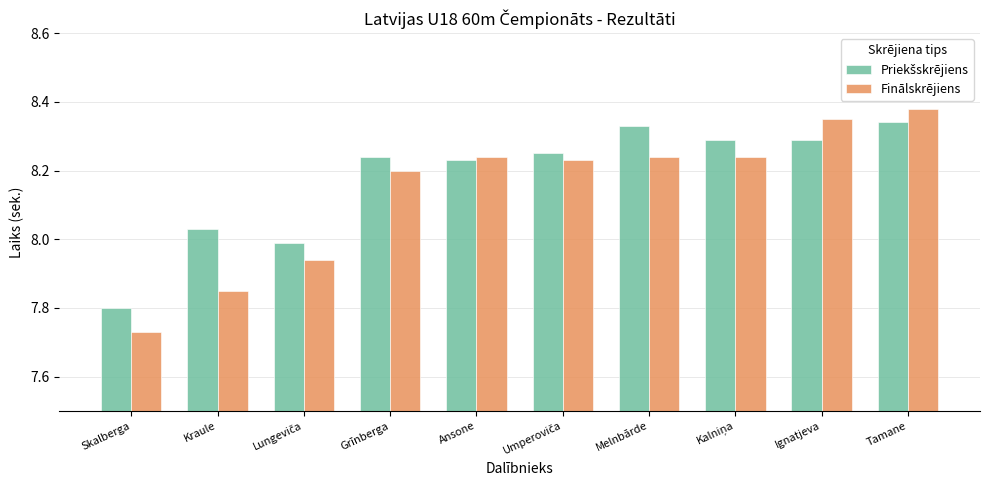

Which series has the largest range (max minus min)?

Finālskrējiens